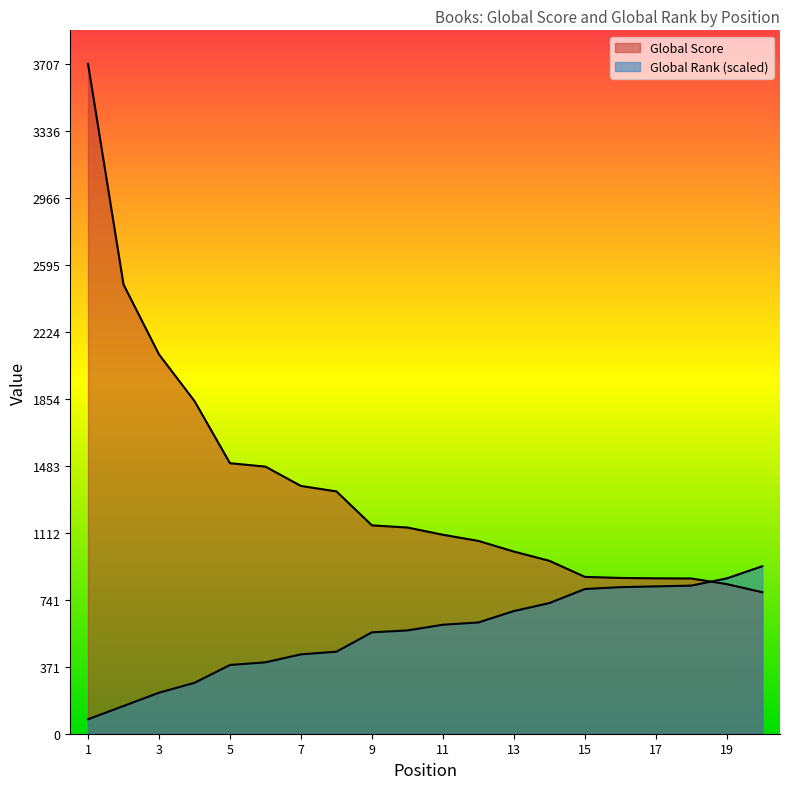

Reading left to right, what are all the values shown in this chart?

Global Score: 3707.0	2486.0	2099.0	1841.0	1497.0	1478.0	1371.0	1341.0	1153.0	1141.0	1101.0	1067.0	1008.0	957.0	868.0	862.0	860.0	859.0	828.0	783.0
Global Rank: 79.9	153.4	227.0	281.6	380.4	395.1	439.2	453.9	561.1	571.6	603.1	615.7	678.8	722.9	800.7	811.2	815.4	819.6	859.5	926.8